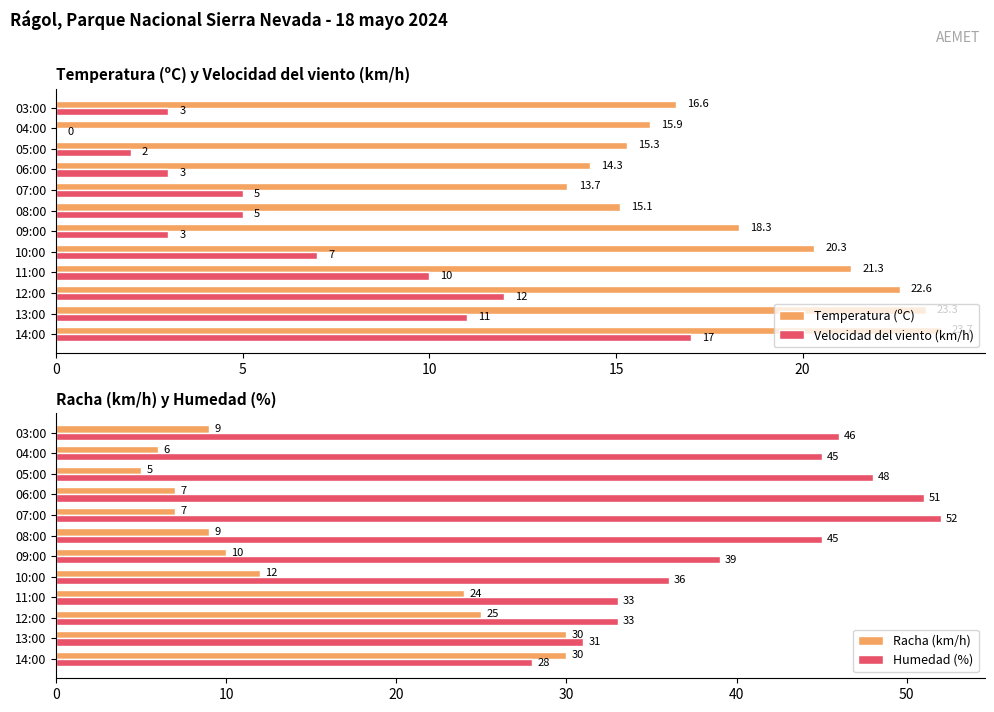

Which category has the highest value in the Temperatura (ºC) series?

14:00